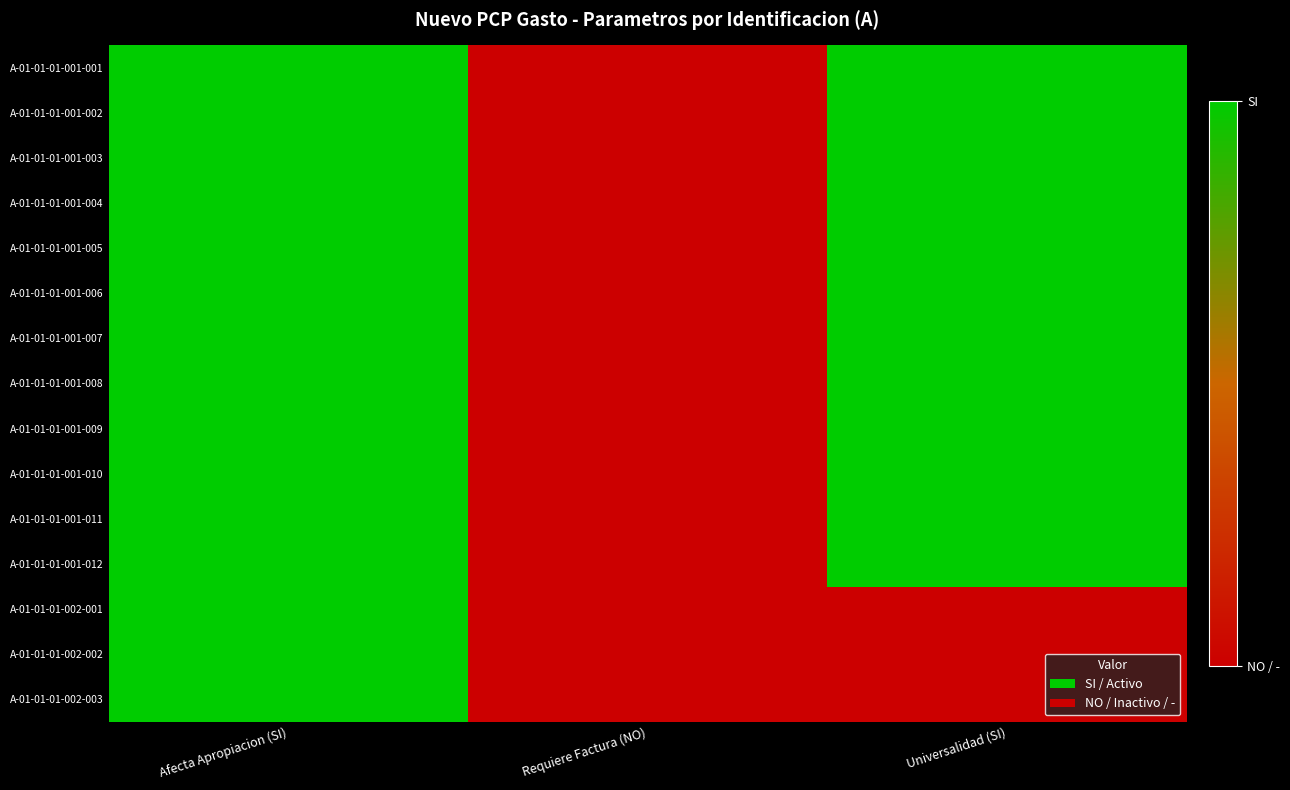

At how many categories does at least one series exceed 0?

2